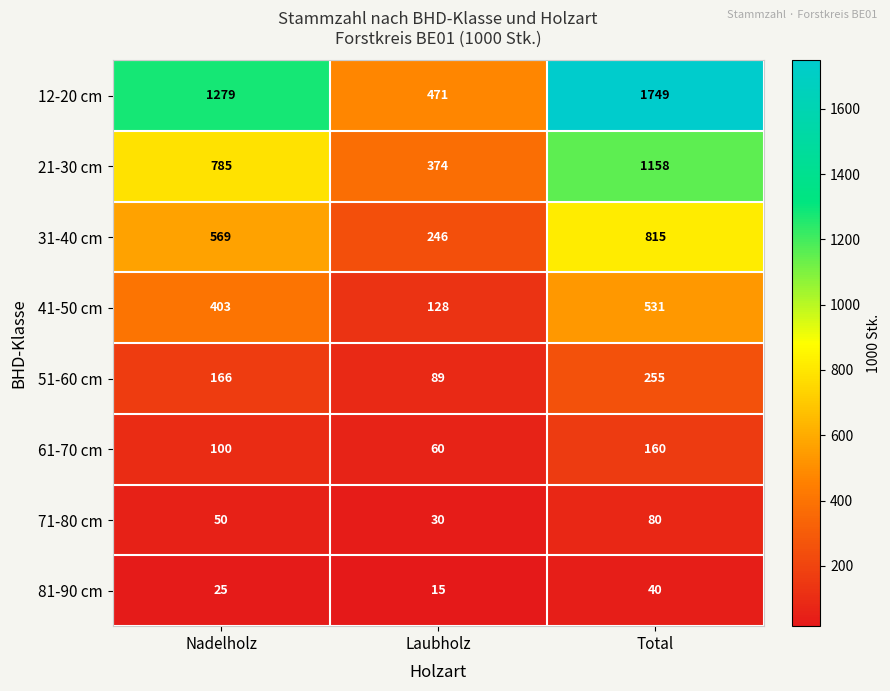

Reading right to left, transcribe all the data shown in this chart.

12-20 cm: Total=1749	Laubholz=471	Nadelholz=1279
21-30 cm: Total=1158	Laubholz=374	Nadelholz=785
31-40 cm: Total=815	Laubholz=246	Nadelholz=569
41-50 cm: Total=531	Laubholz=128	Nadelholz=403
51-60 cm: Total=255	Laubholz=89	Nadelholz=166
61-70 cm: Total=160	Laubholz=60	Nadelholz=100
71-80 cm: Total=80	Laubholz=30	Nadelholz=50
81-90 cm: Total=40	Laubholz=15	Nadelholz=25